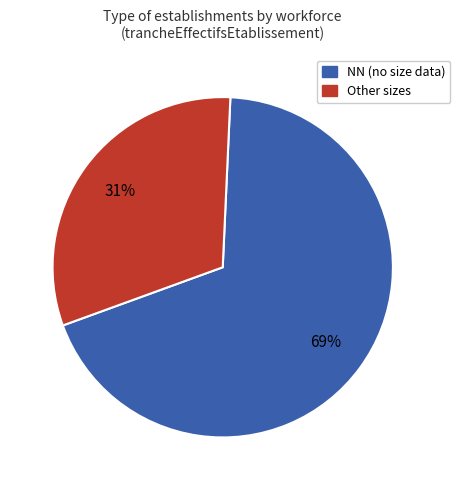

To the nearest percent, what is the average slice percentage?

50%